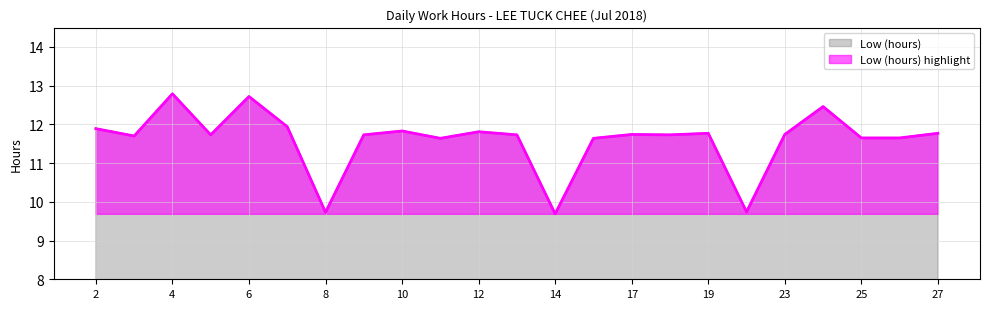

Does the chart have visible grid lines?

Yes